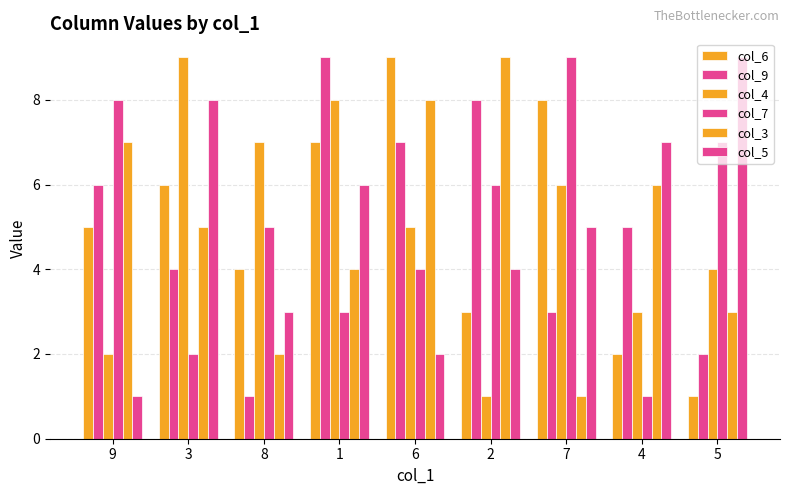

The col_5 series shows 2 at 8. True or false?

False